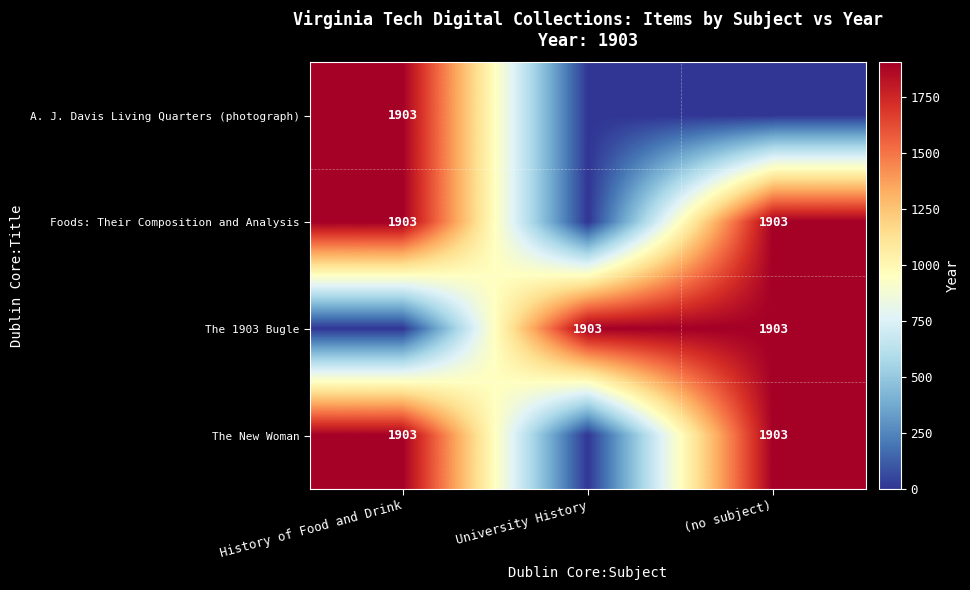

What is the sum of the The 1903 Bugle values at University History and (no subject)?

3806